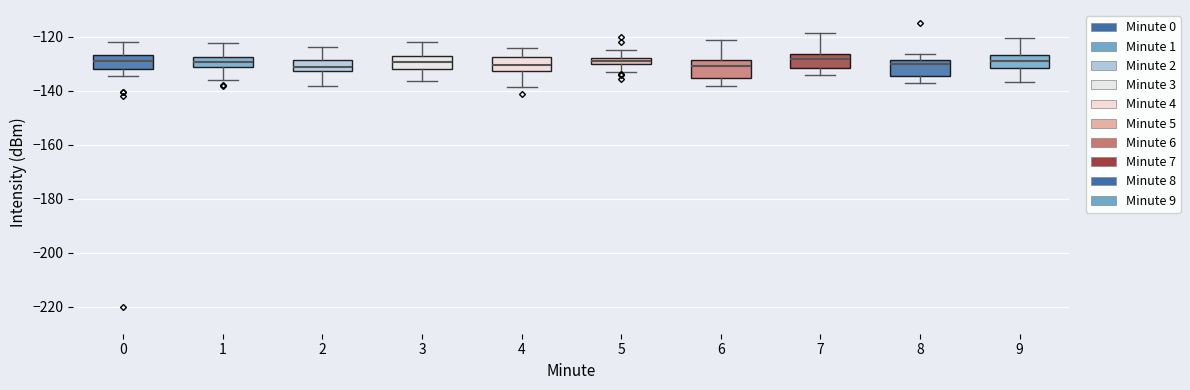

Where is the lower edge of the box at x = 4 on the y-axis? The values are not printed on the chart, so give them approximately, as read against the axis.

-132